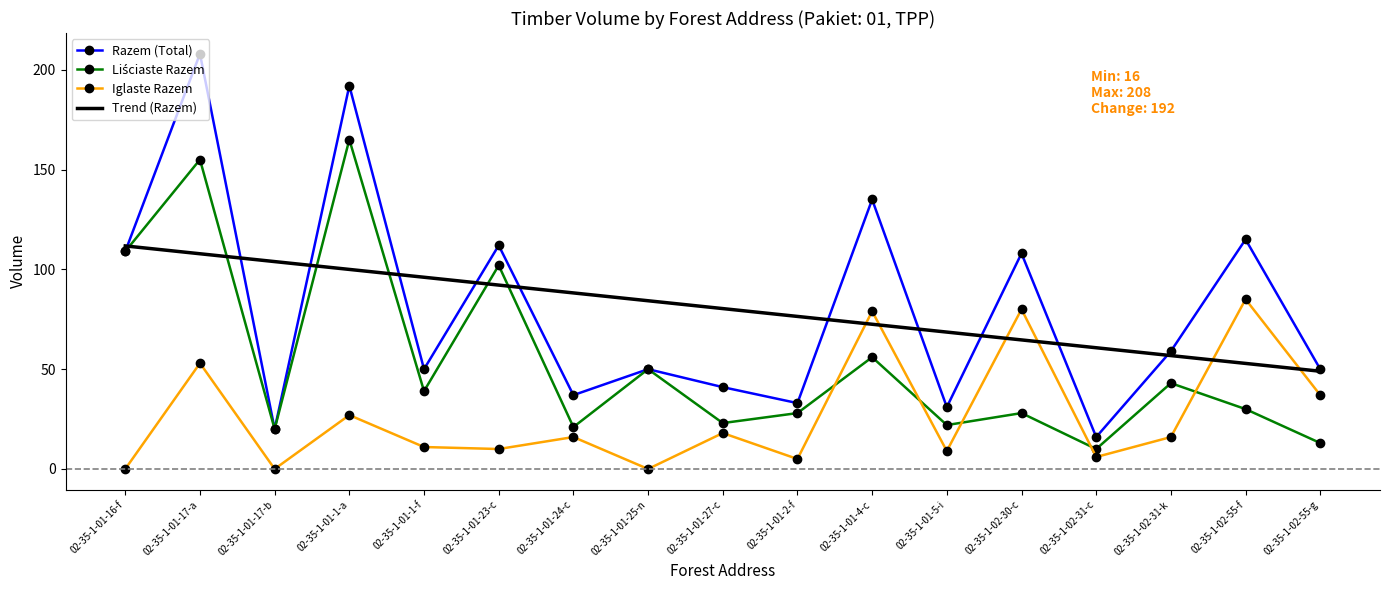

Count the number of categories in the chart.

17